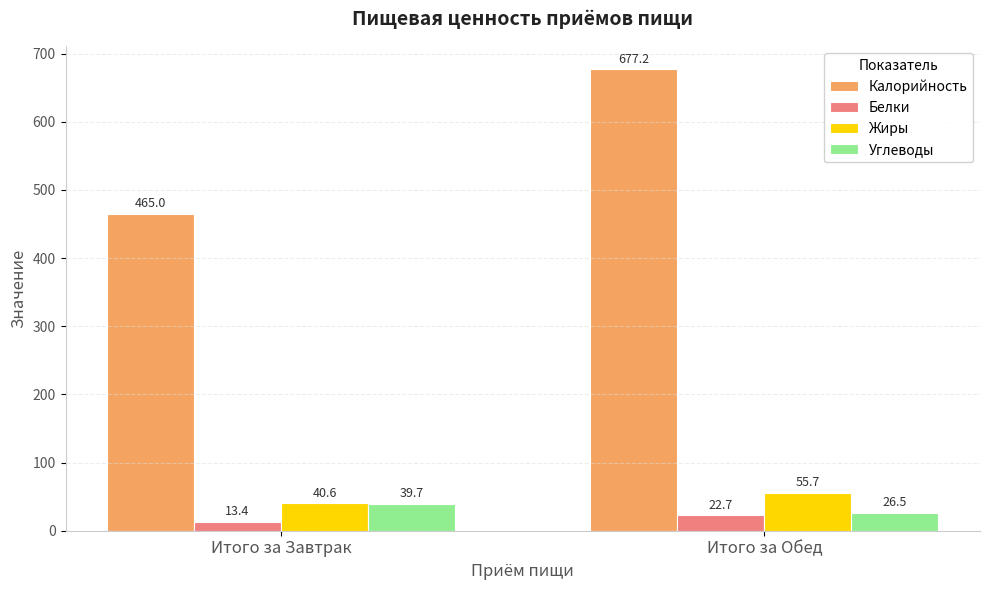

Which series has the largest range (max minus min)?

Калорийность